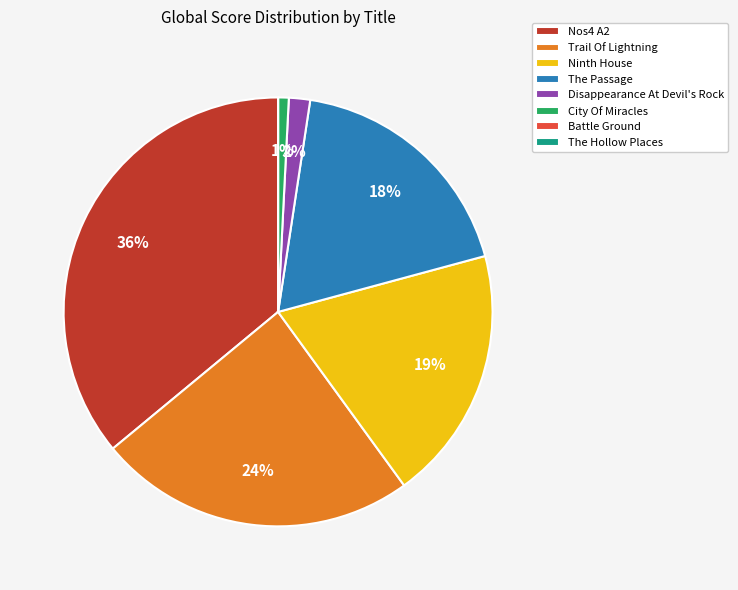

Does Ninth House represent more than half of the total?

No